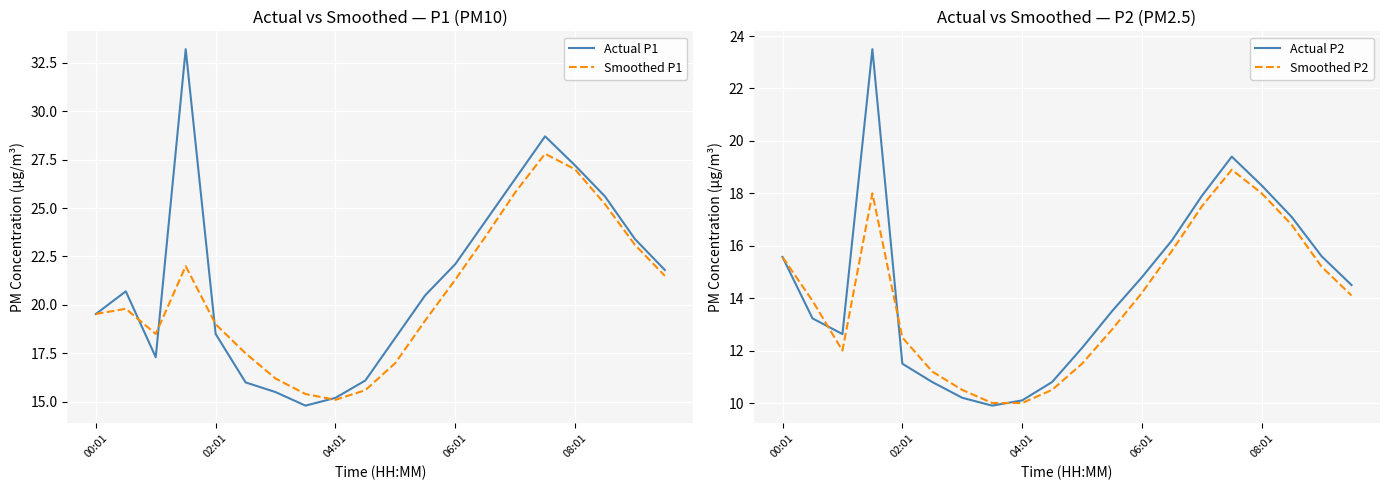

Which series has the largest range (max minus min)?

Actual P1